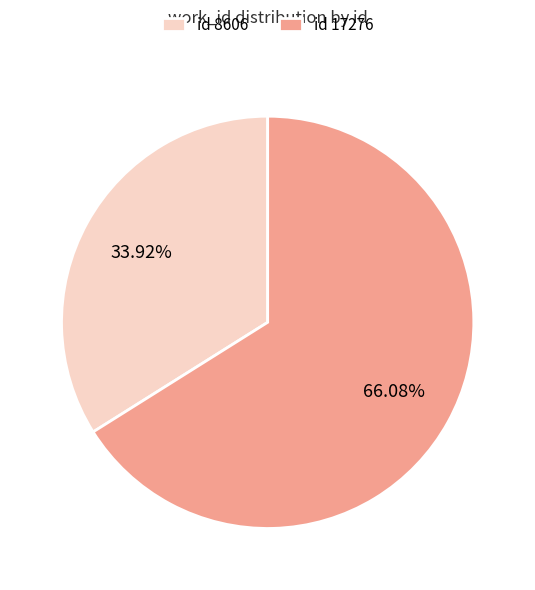

Do id 8606 and id 17276 together represent more than half of the pie?

Yes